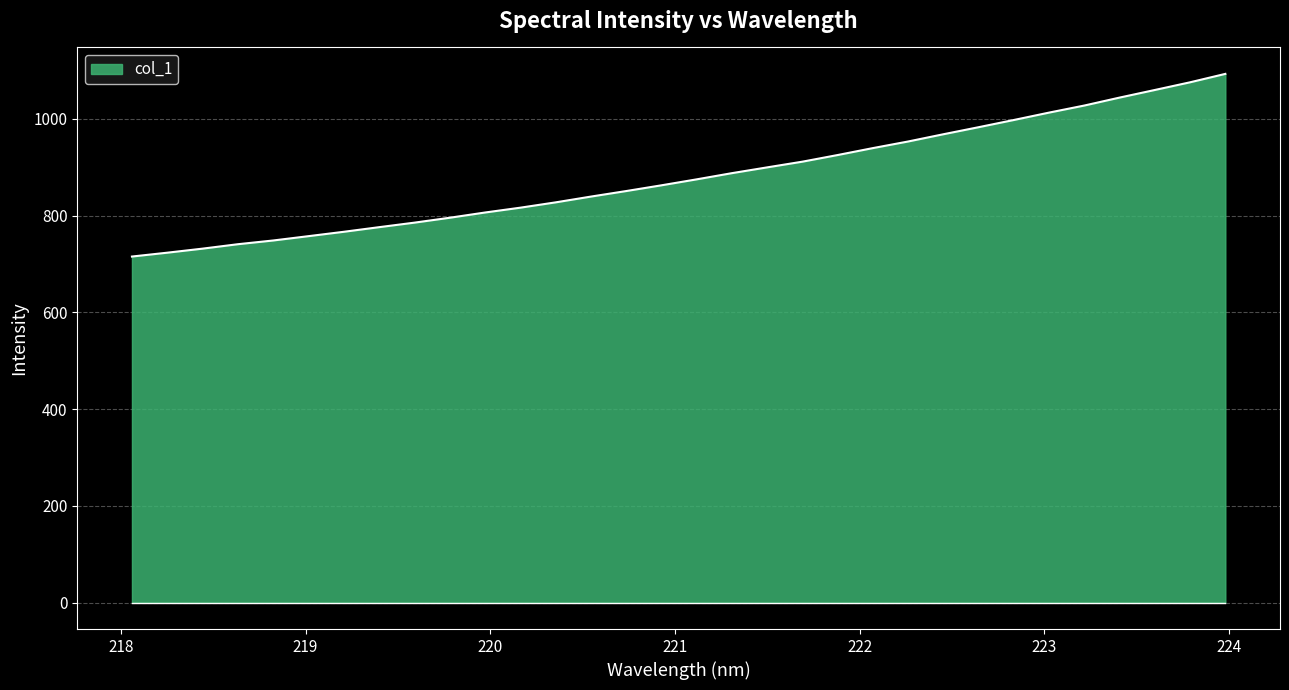

What is the difference between the maximum and minimum values?

377.5